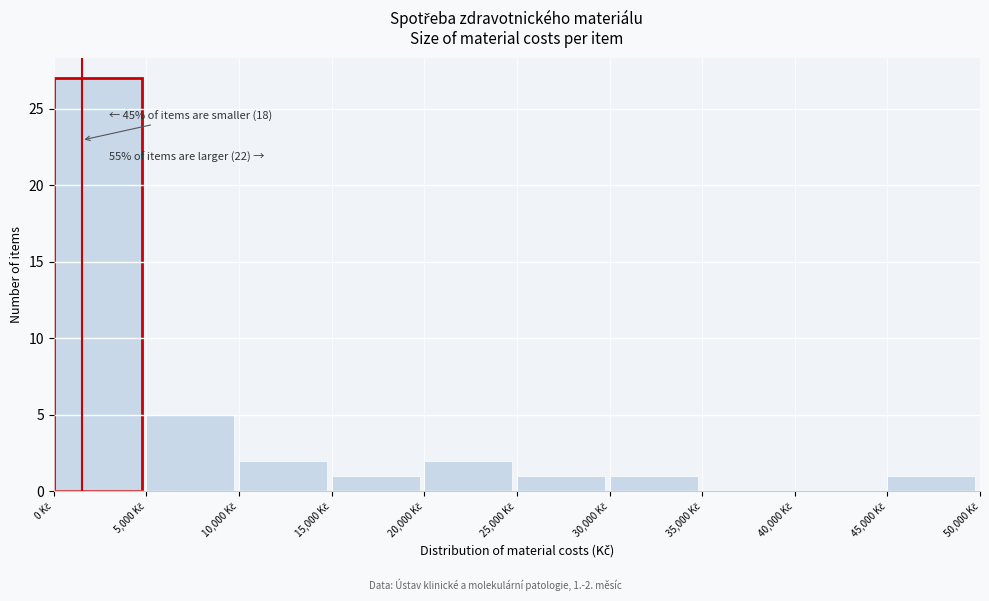

Which range on the x-axis has the tallest bar?

0 to 5000